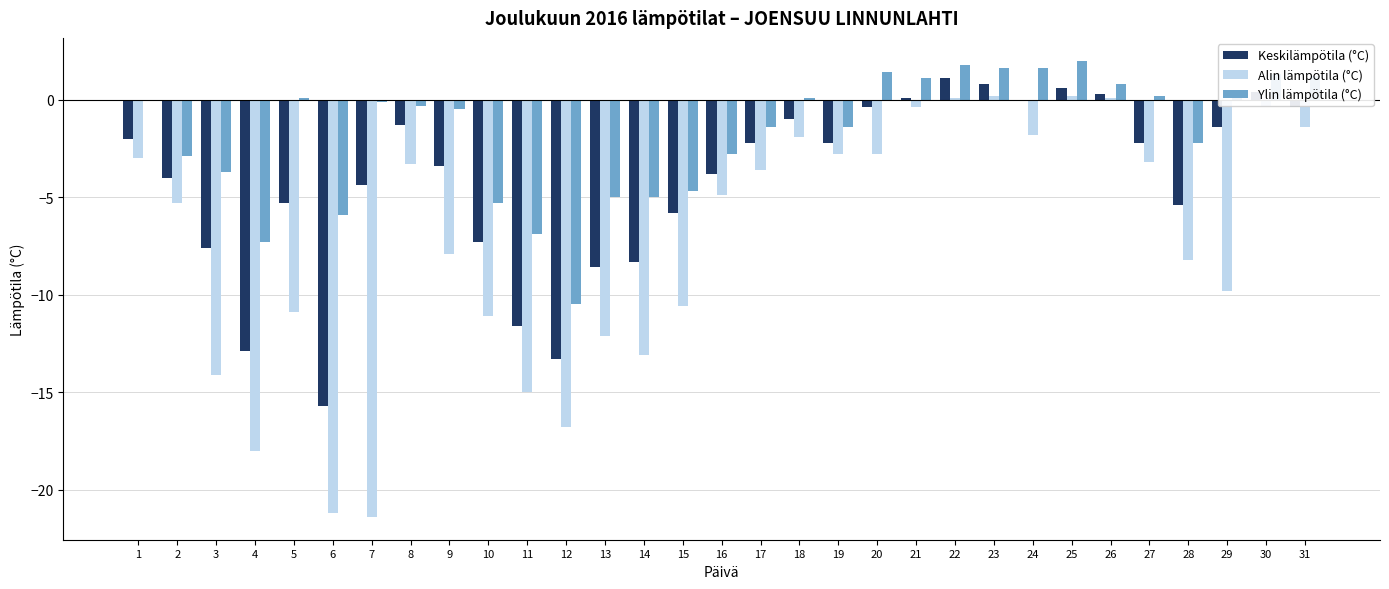

Count the number of categories in the chart.

31